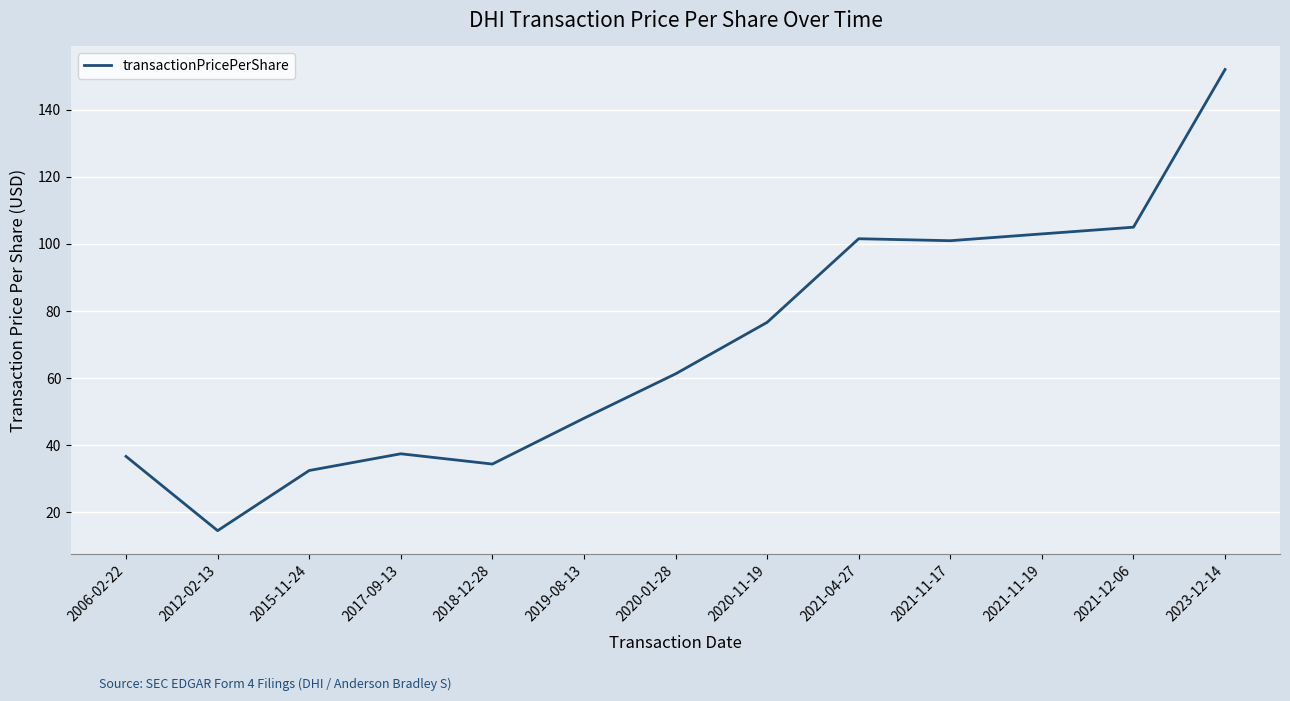

What is the approximate value at 2021-04-27?

101.6